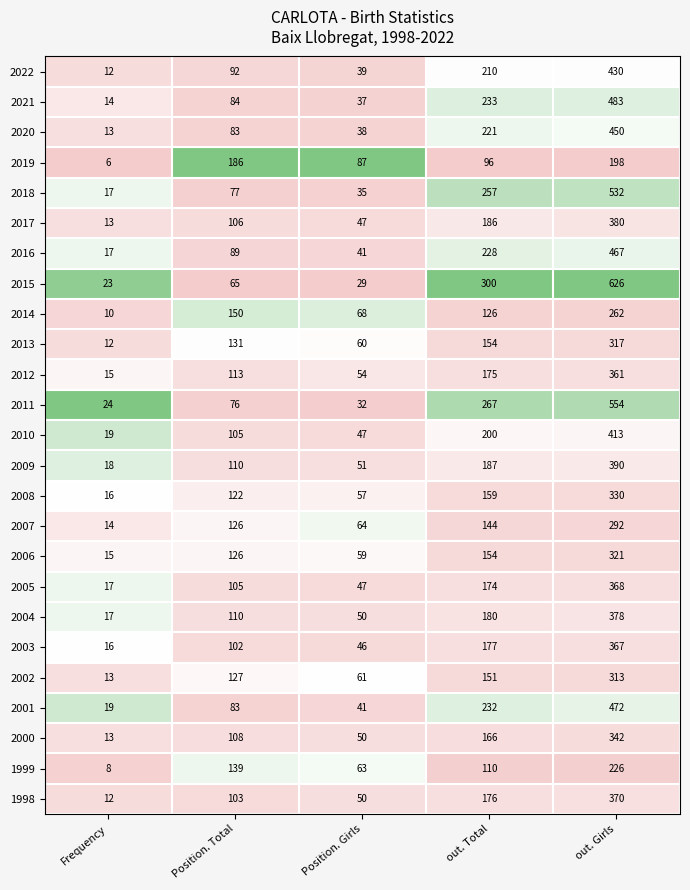

What is the difference between the maximum and minimum values in the 2011 series?

530